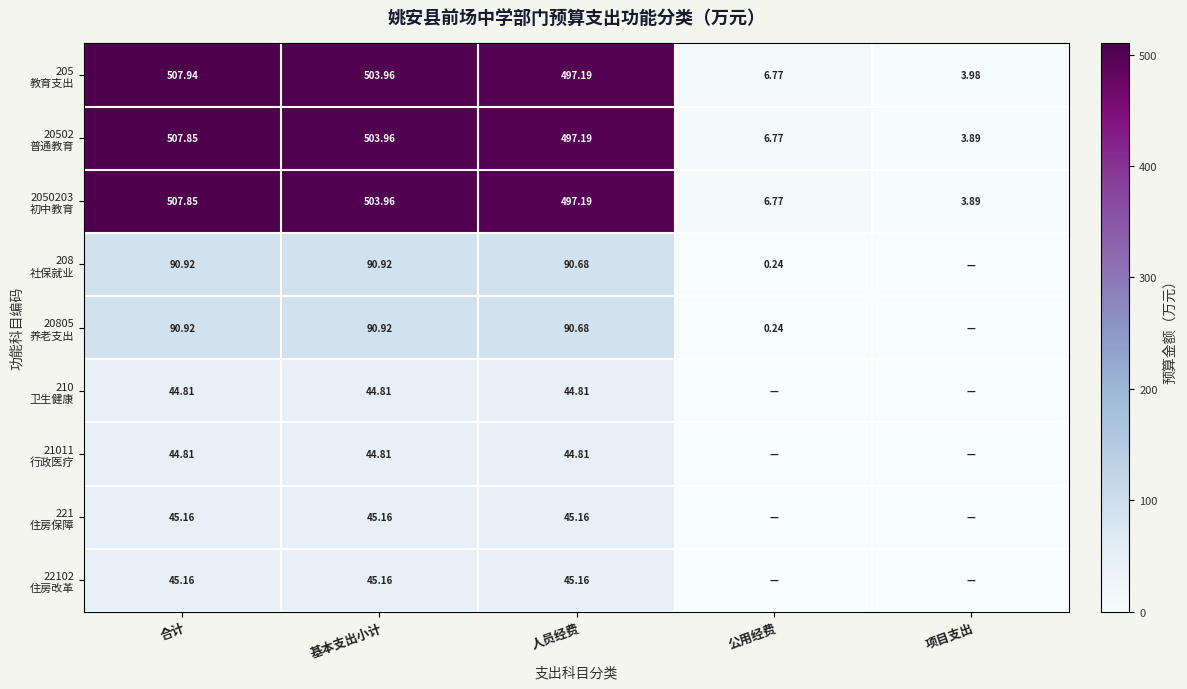

What is the highest value of the 20502 普通教育 series?

507.8